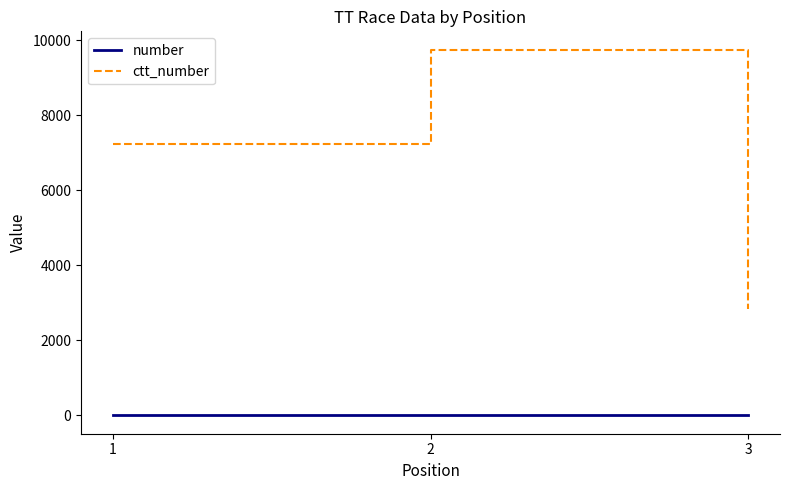

At 1, list the series in order from smallest to largest.

number, ctt_number